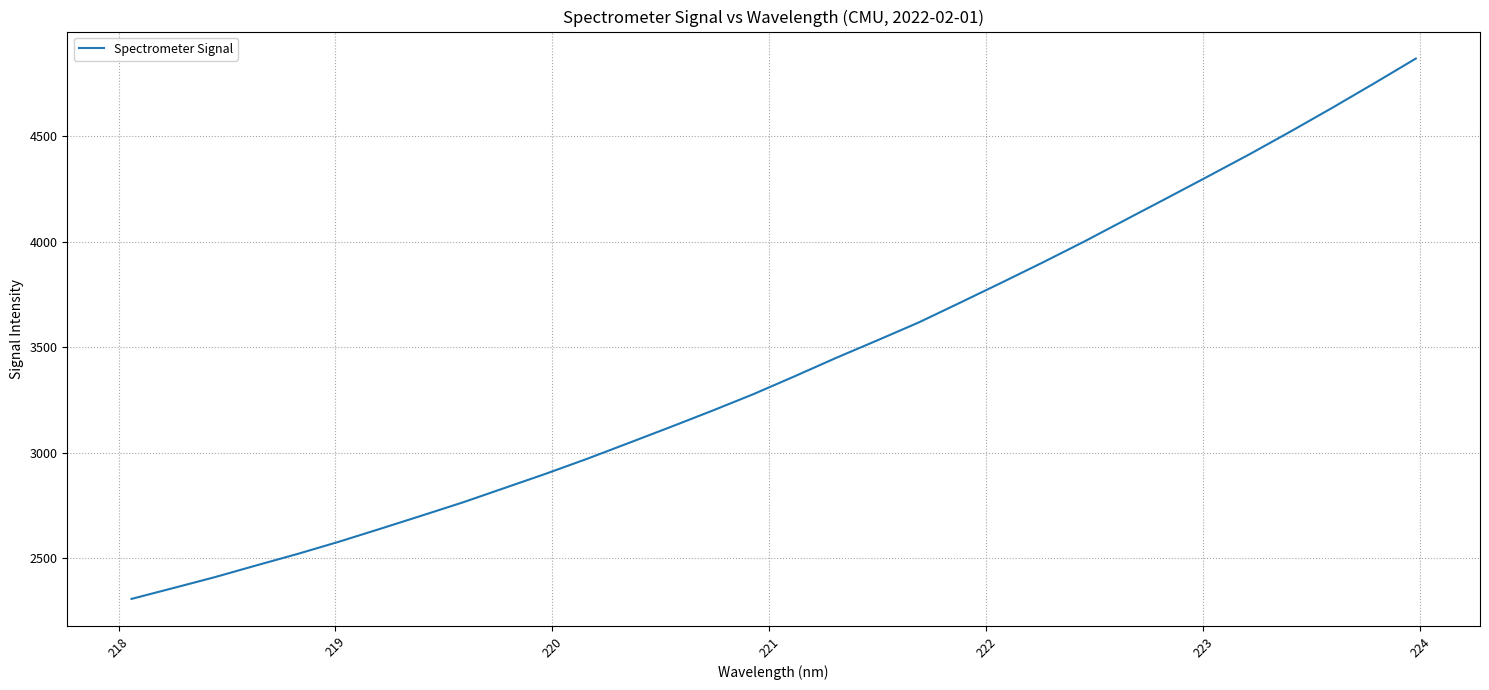

What is the maximum value shown in the chart?

4867.8